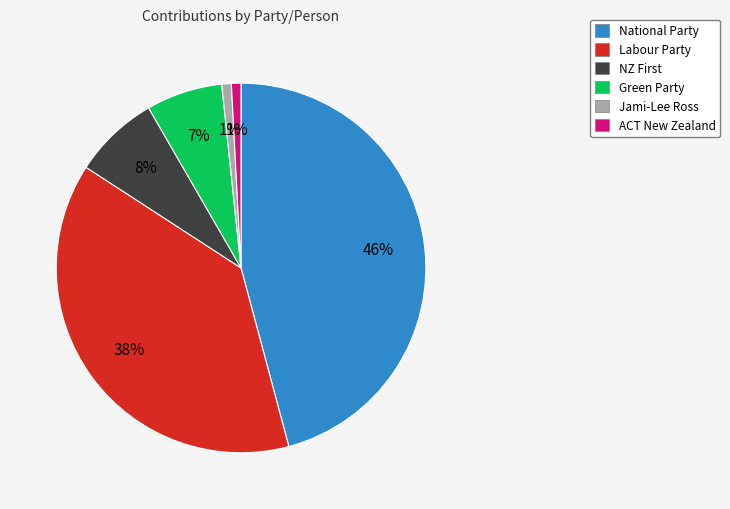

What is the largest slice in the pie chart?

National Party